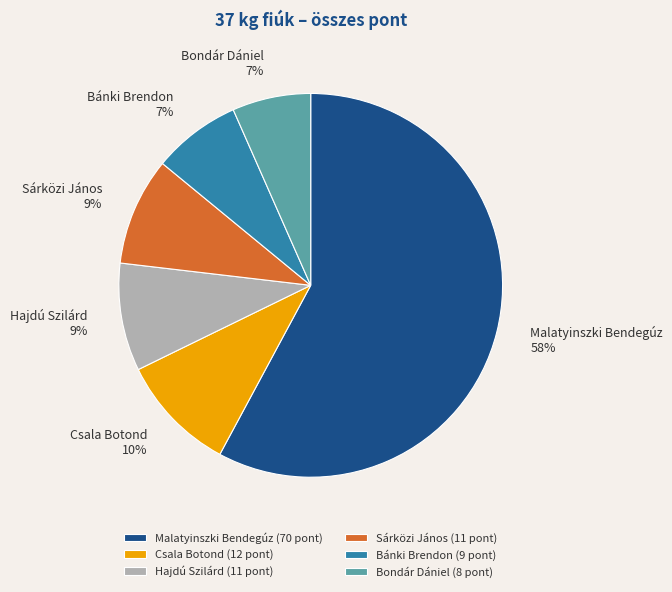

How many slices are in this pie chart?

6